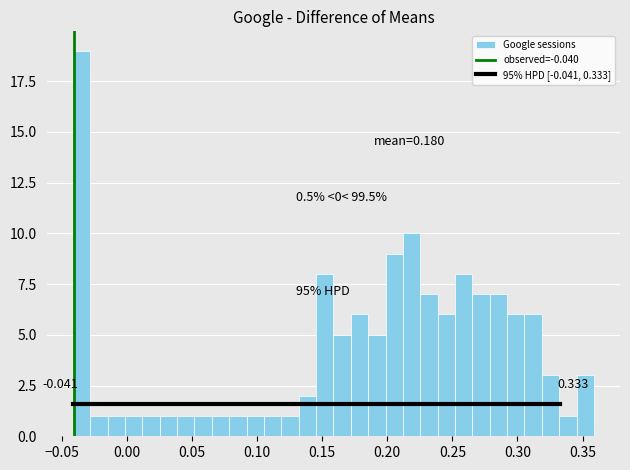

Read against the x-axis, roughly where is the centre of the tallest bar?

-0.035